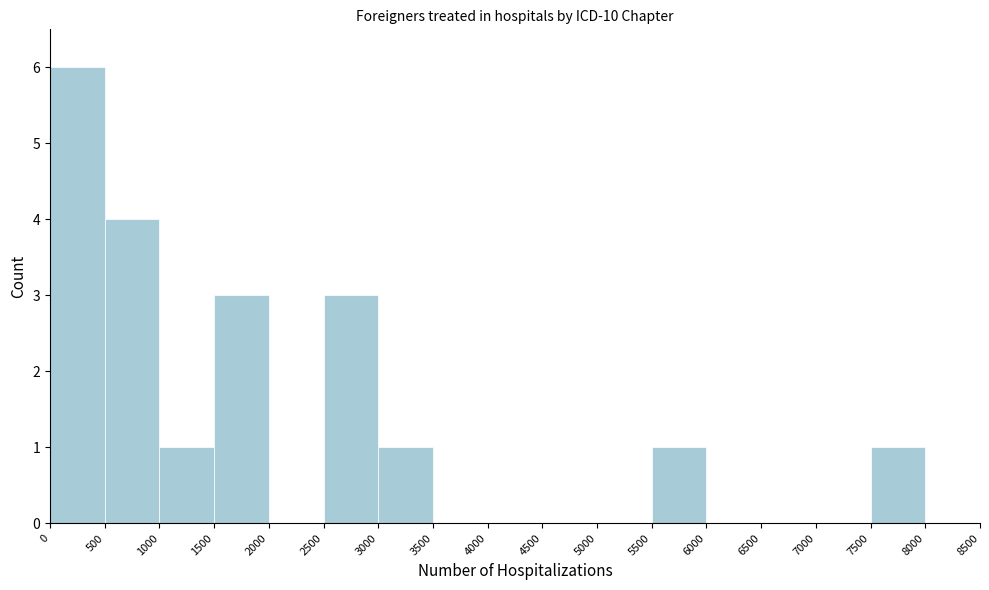

Which range on the x-axis has the tallest bar?

0 to 500